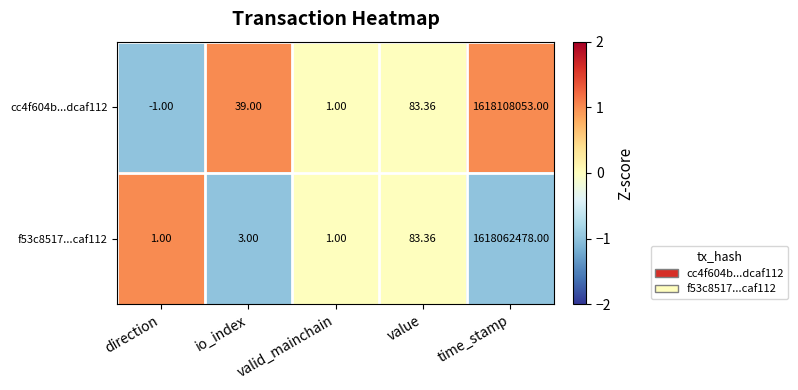

At which label is cc4f604b...dcaf112 closest to 809054026?

value